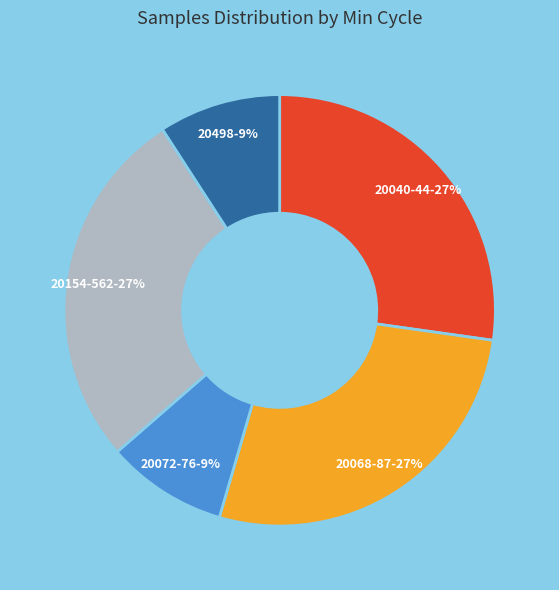

True or false: 20498 accounts for 9% of the total.

True